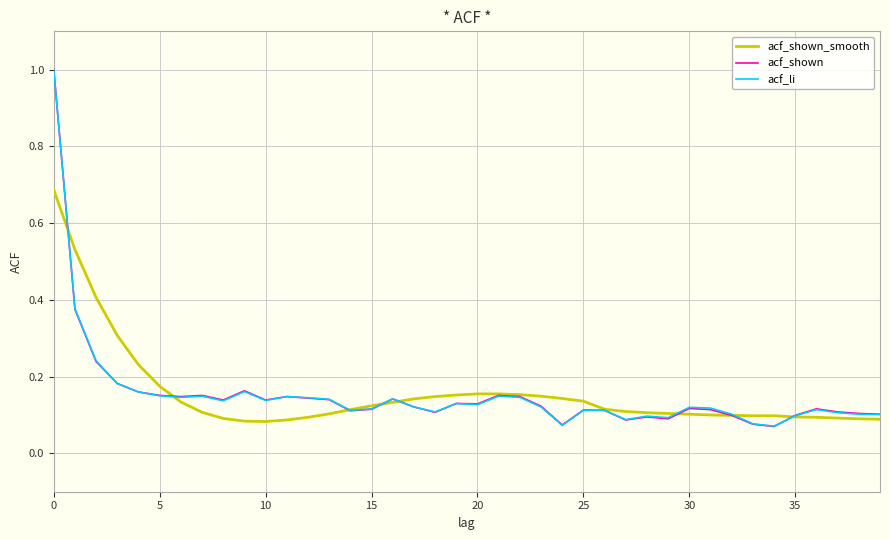

True or false: acf_shown_smooth has more than 0 points higher than both neighbors.

False